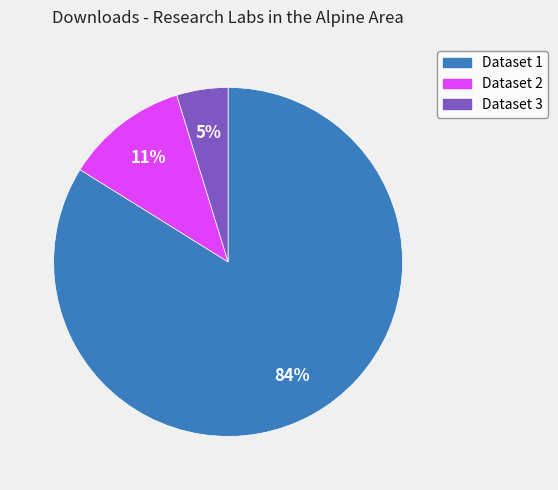

Is there a majority slice in this chart?

Yes